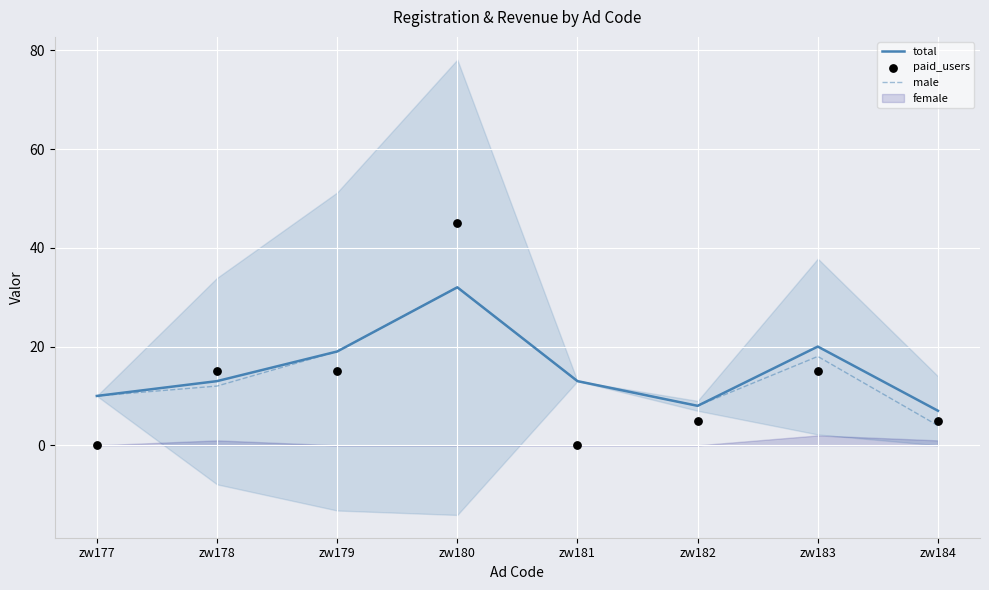

At which category is the sum across all series the highest?

zw180